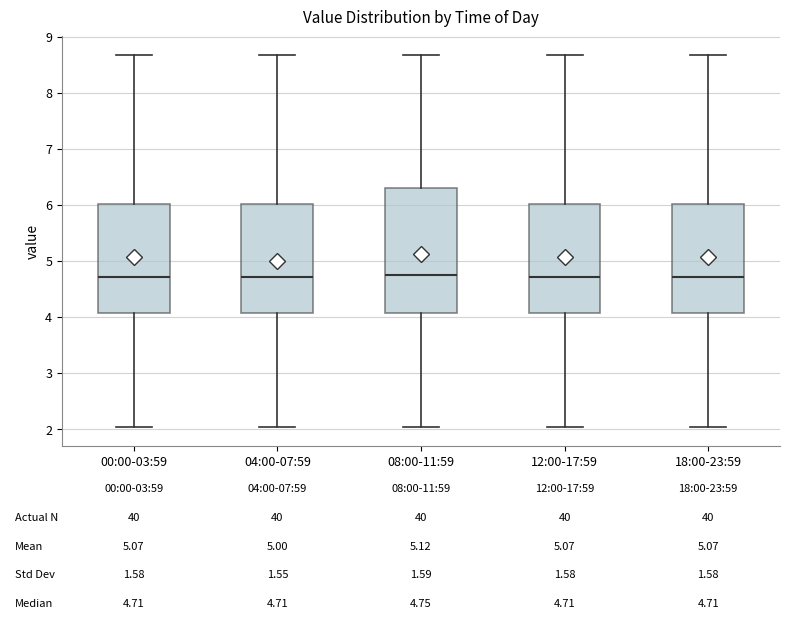

Which box is the tallest, from its lower edge to its upper edge?

08:00-11:59